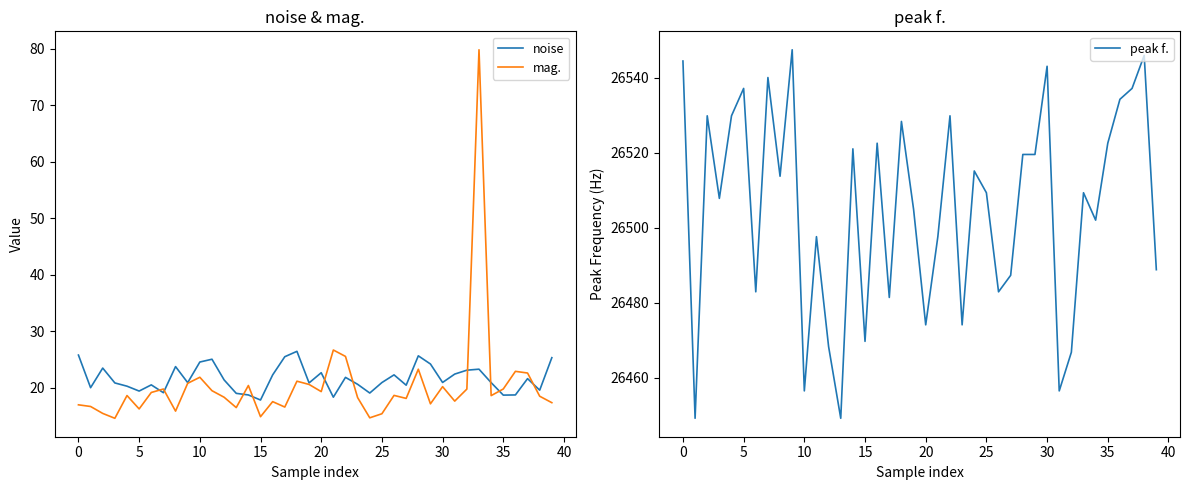

What is the highest value of the noise series?

26.5